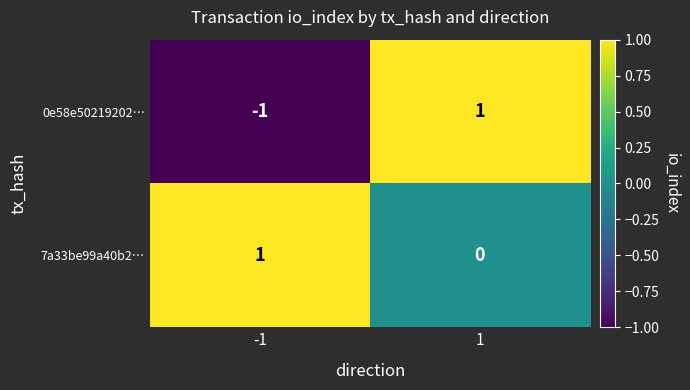

Rank the series at -1 from highest to lowest value.

7a33be99a40b2…, 0e58e50219202…